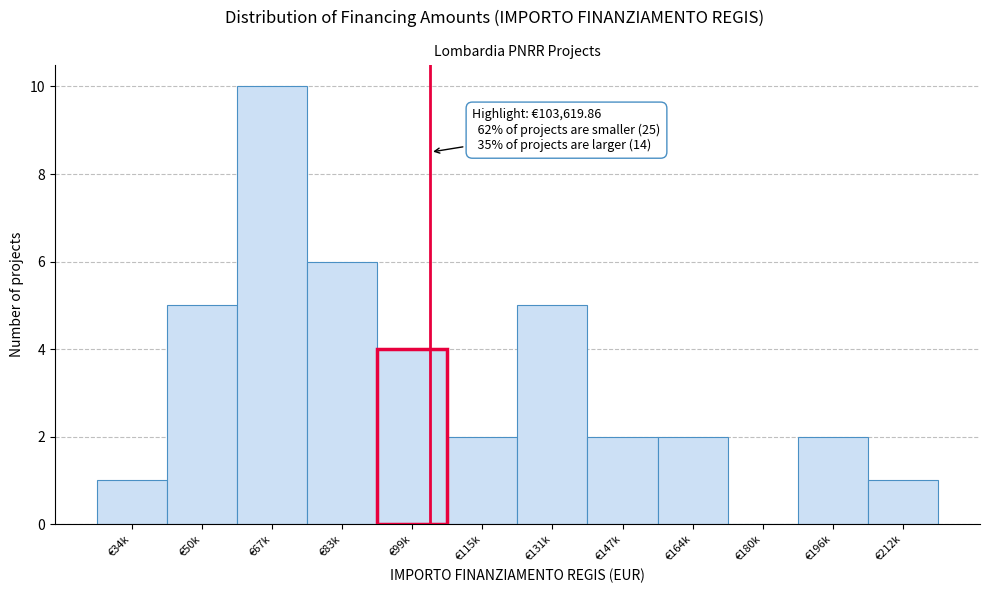

Reading left to right, list all the values displayed in this chart.

€34k=1	€50k=5	€67k=10	€83k=6	€99k=4	€115k=2	€131k=5	€147k=2	€164k=2	€180k=0	€196k=2	€212k=1